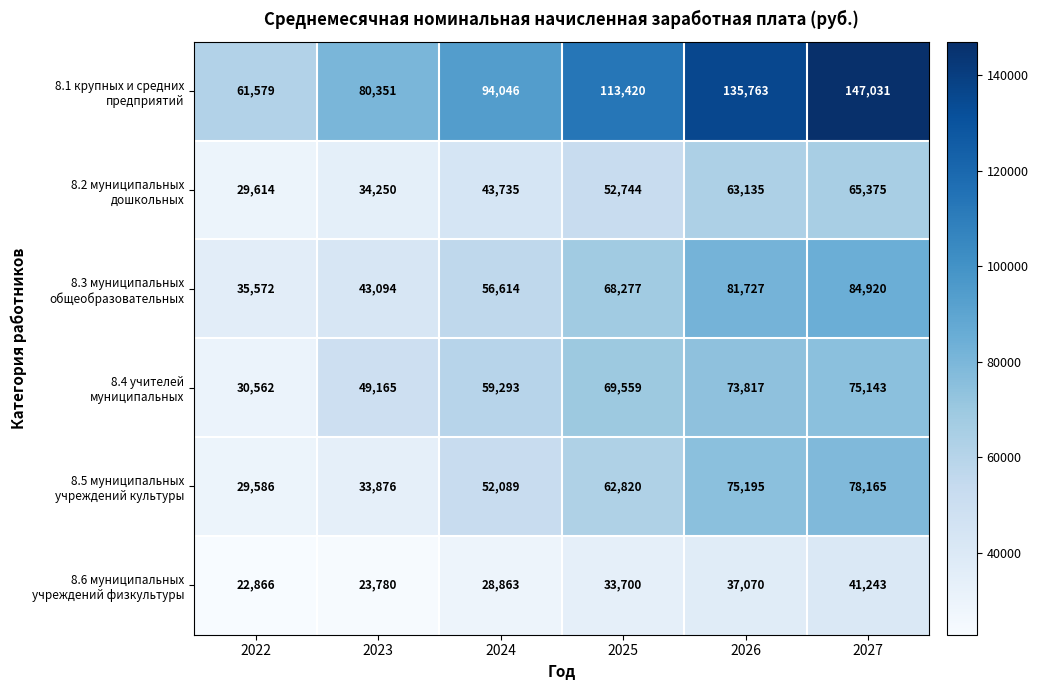

What is the spread (max minus min) of values at 2025?

79720